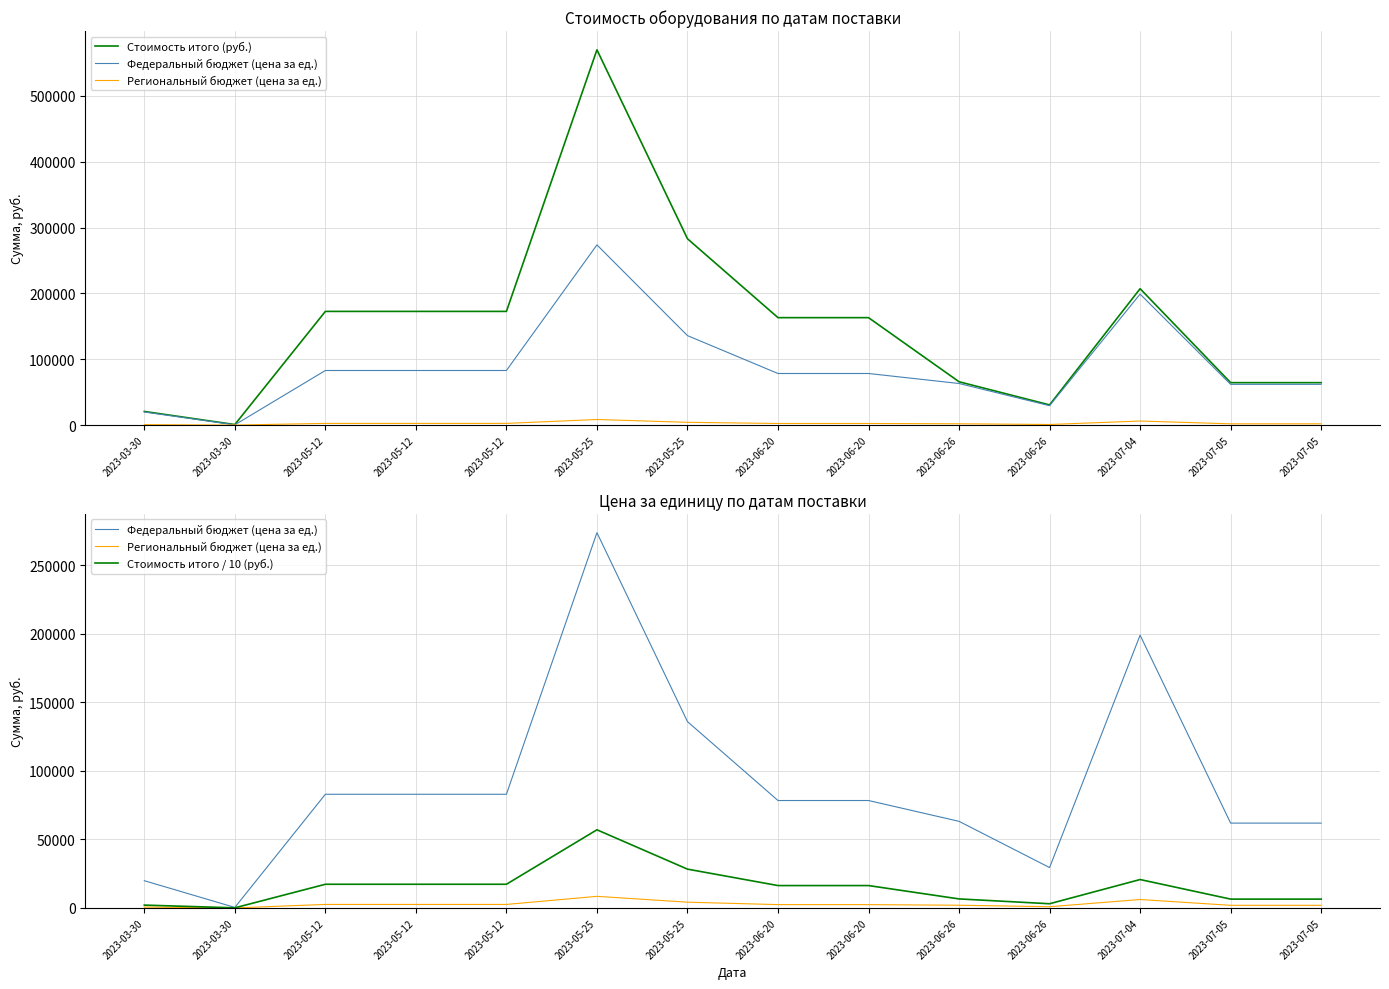

True or false: Стоимость итого (руб.) and Федеральный бюджет (цена за ед.) intersect in this chart.

False